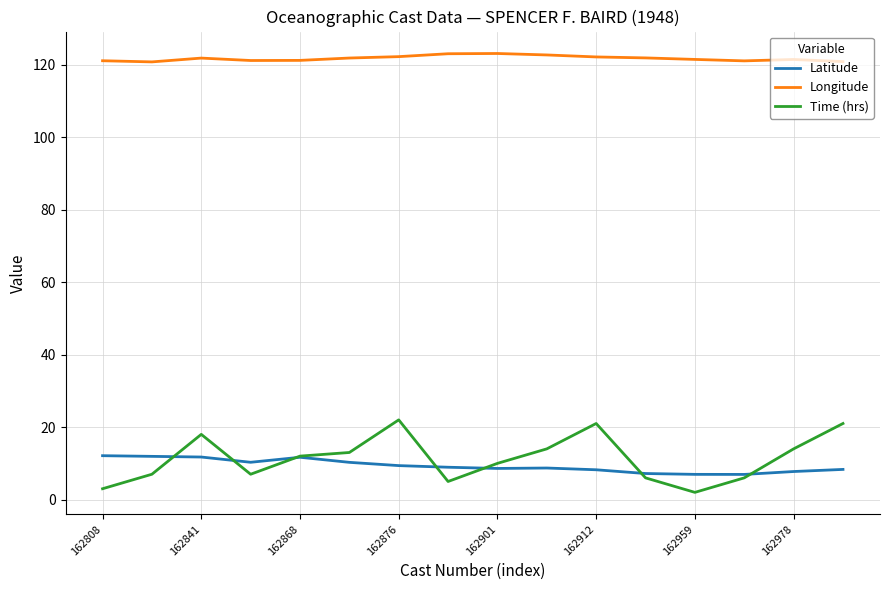

Rank the series by their maximum value, from highest to lowest.

Longitude, Time (hrs), Latitude